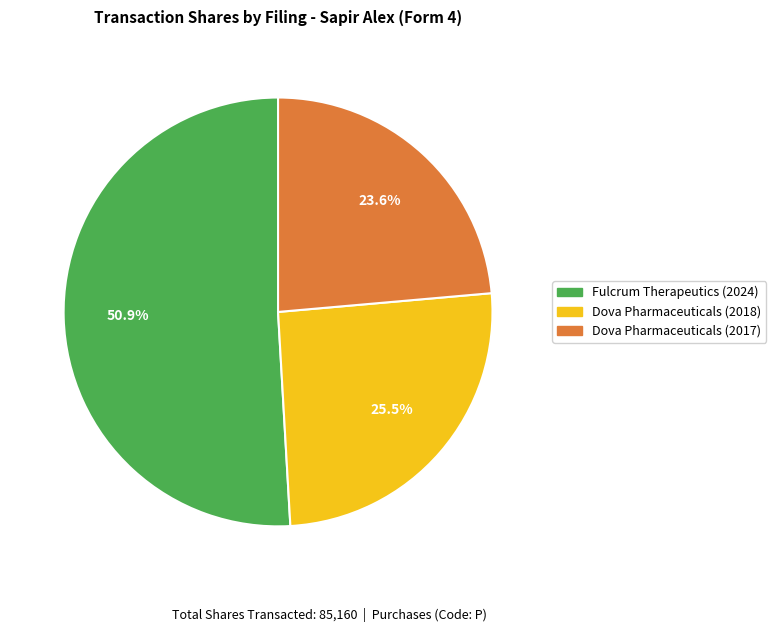

How many slices are in this pie chart?

3